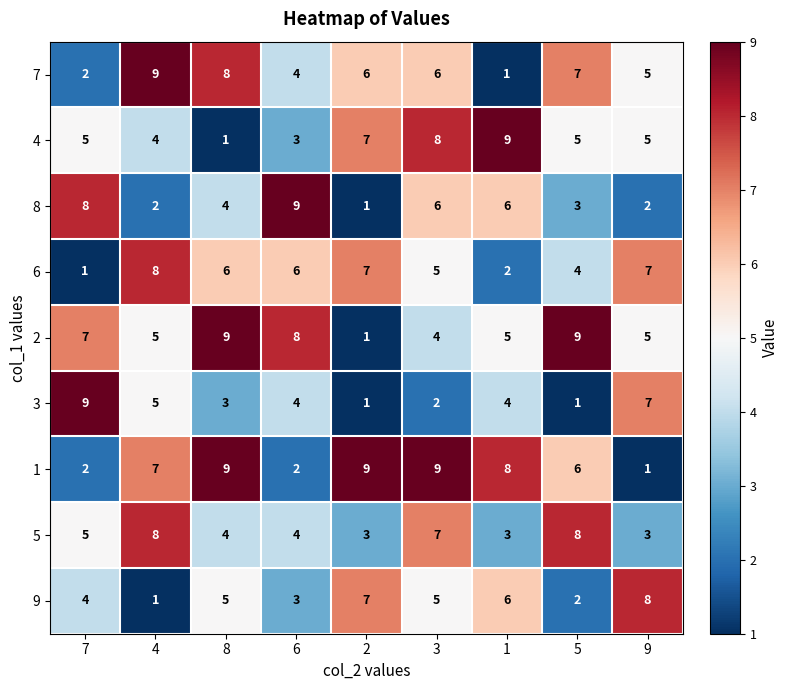

What is the difference between the maximum and minimum values in the 5 series?

5